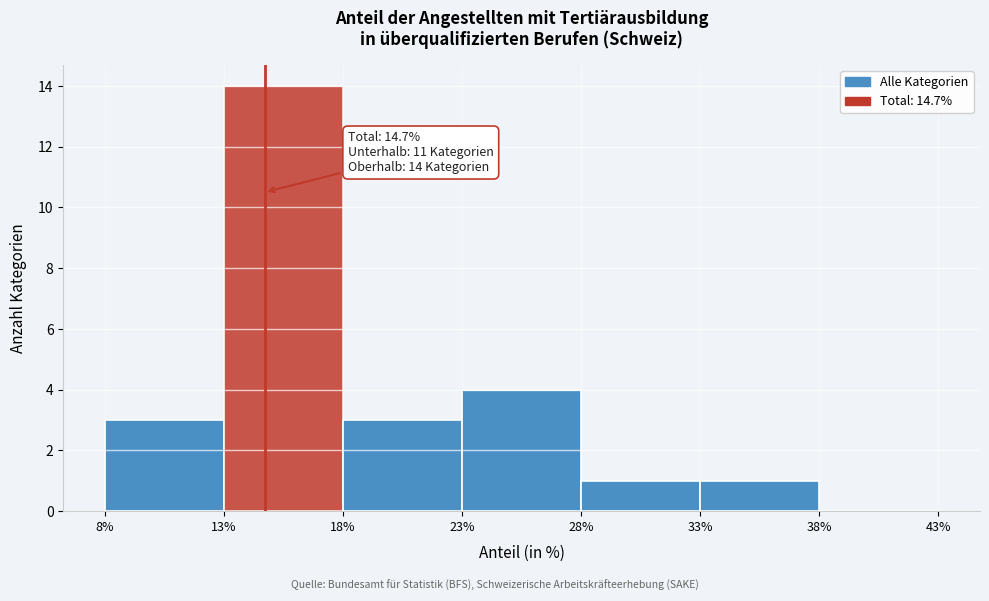

Over which range of the x-axis is the bar tallest?

13% to 18%